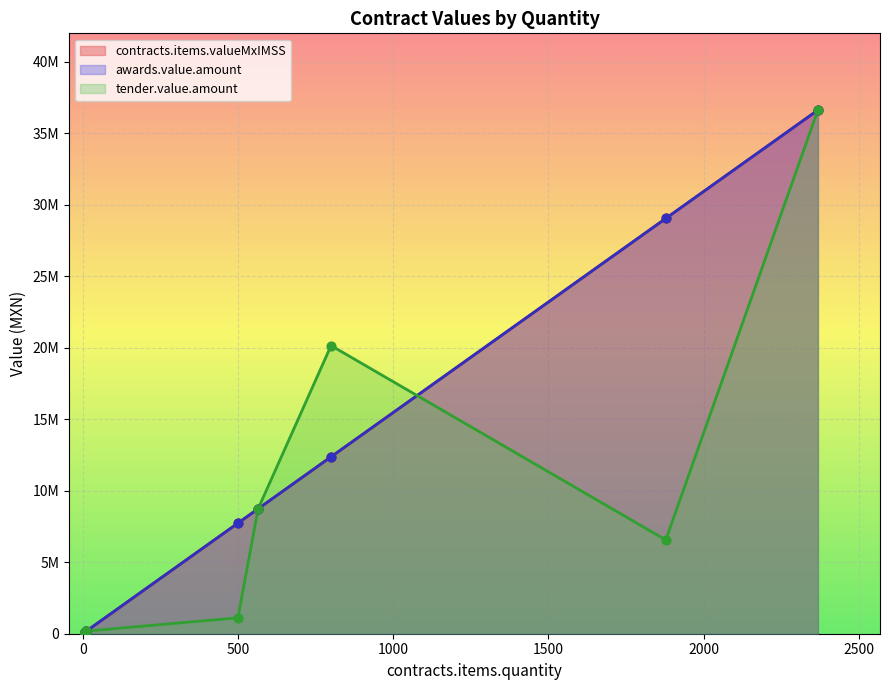

What is the total value across all series at 1878?

64661055.4